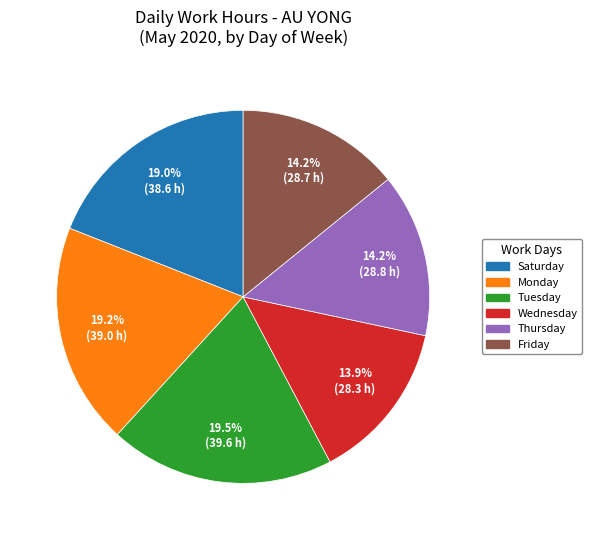

Is there a majority slice in this chart?

No